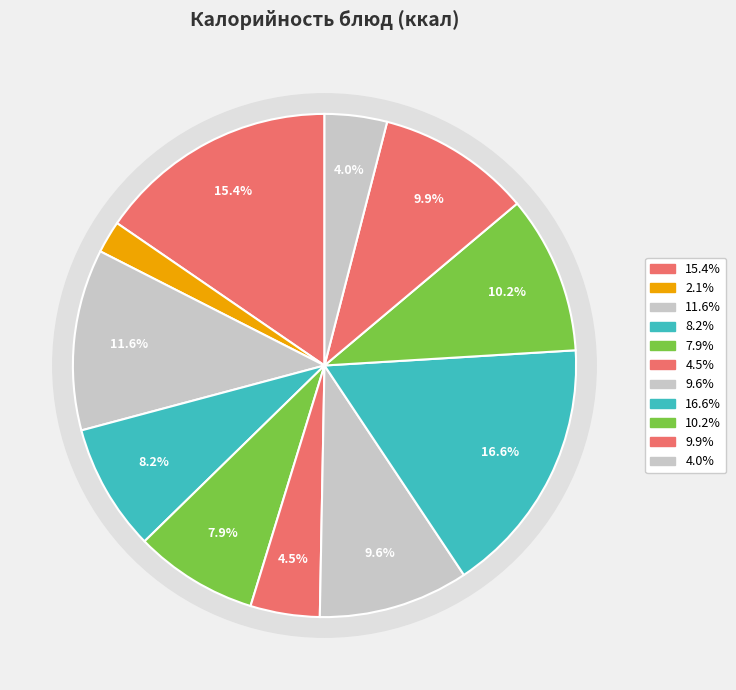

To the nearest percent, what is the average slice percentage?

9%